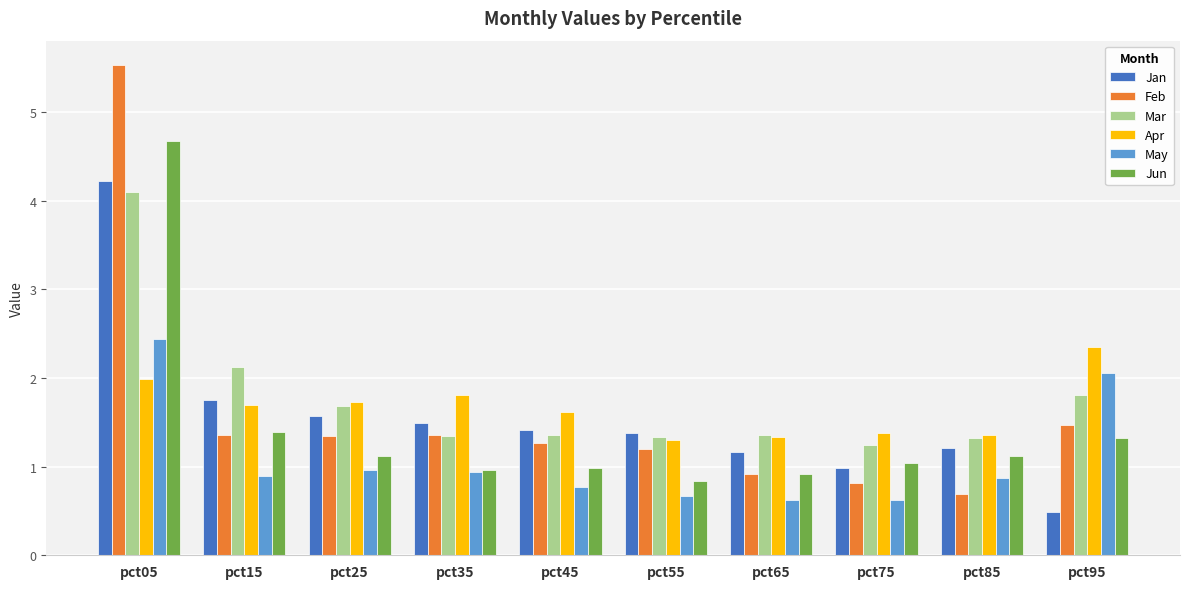

What is the average value of the May series?

1.1